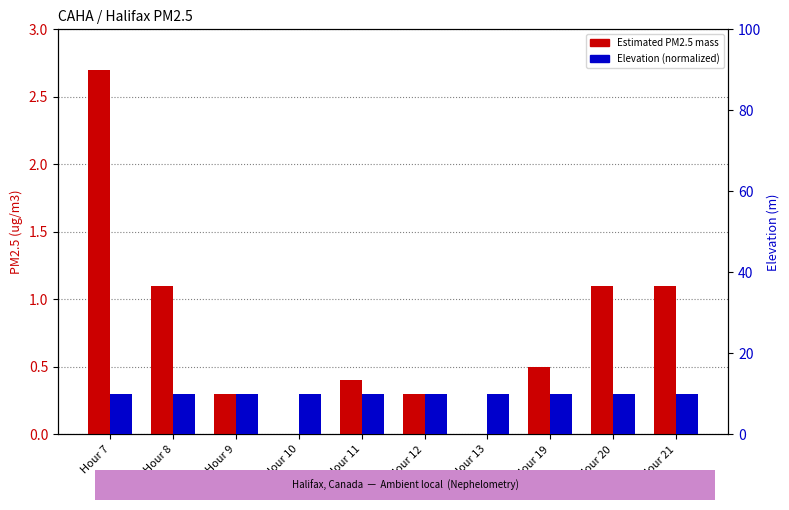

What is the difference between the maximum and minimum values in the Estimated PM2.5 mass series?

2.7